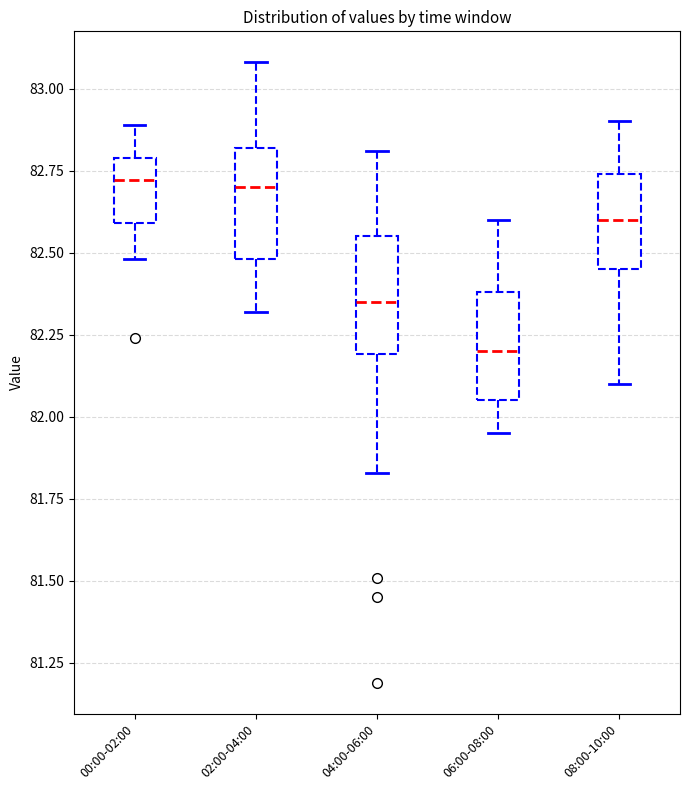

Reading left to right, read every box against the y-axis: the position of its median line, the range the box covers, and the ends of its whiskers. The values are not printed on the chart, so give them approximately, as read against the axis.

00:00-02:00: median 82.70, box 82.60 to 82.80, whiskers 82.50 to 82.90
02:00-04:00: median 82.70, box 82.50 to 82.80, whiskers 82.30 to 83.10
04:00-06:00: median 82.35, box 82.20 to 82.55, whiskers 81.85 to 82.80
06:00-08:00: median 82.20, box 82.05 to 82.40, whiskers 81.95 to 82.60
08:00-10:00: median 82.60, box 82.45 to 82.75, whiskers 82.10 to 82.90